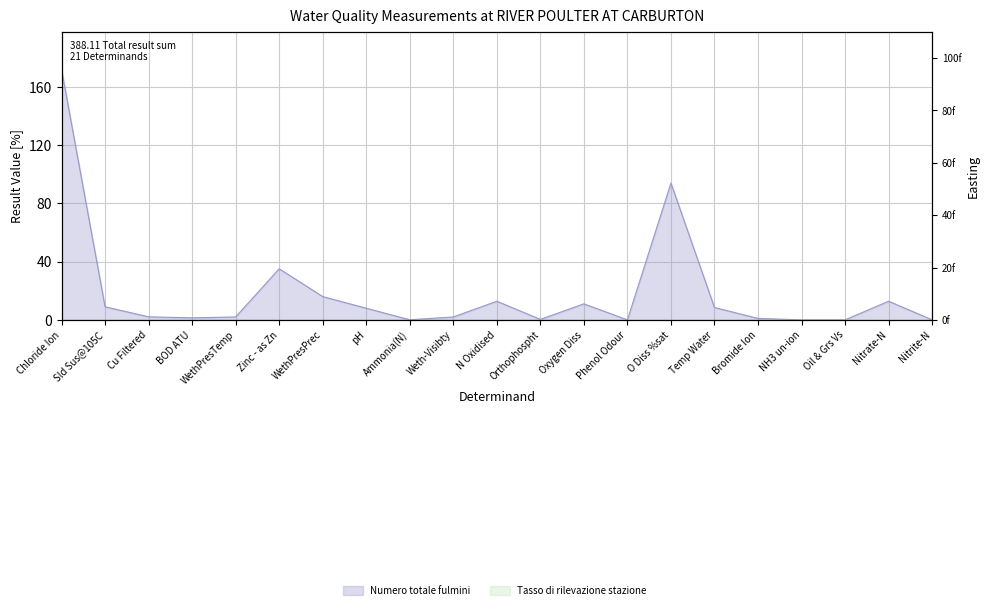

At which label does the data first exceed 2?

Chloride Ion